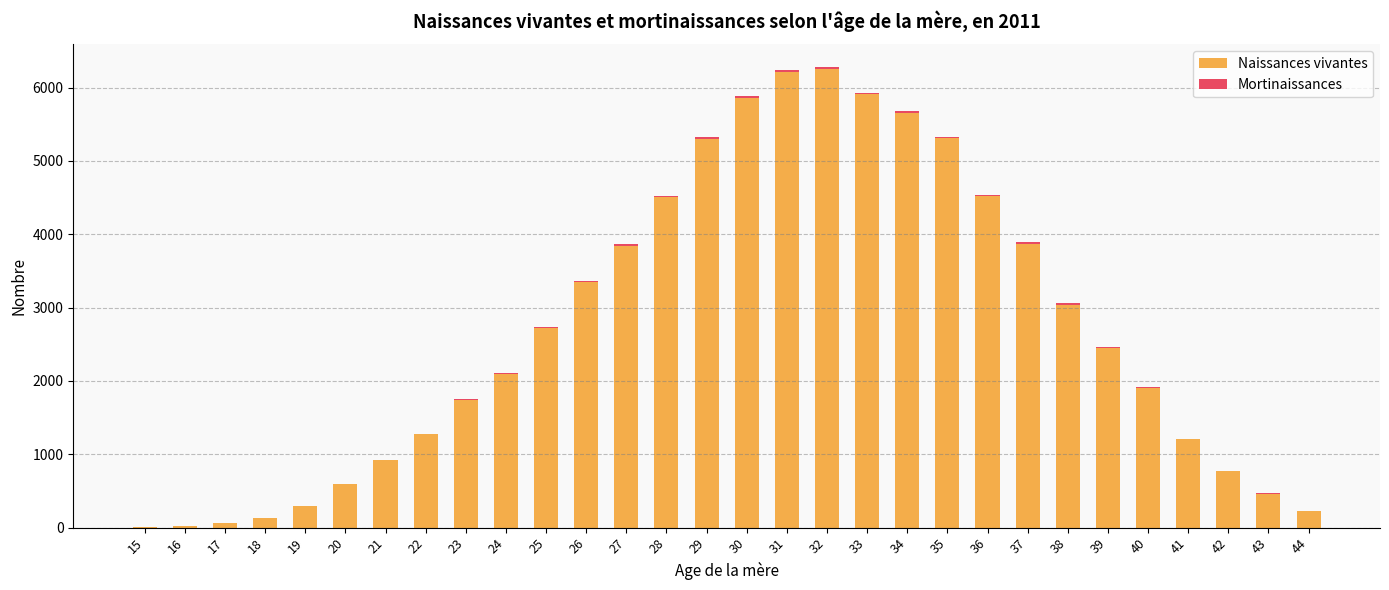

The value of Naissances vivantes at 38 is 4340. True or false?

False